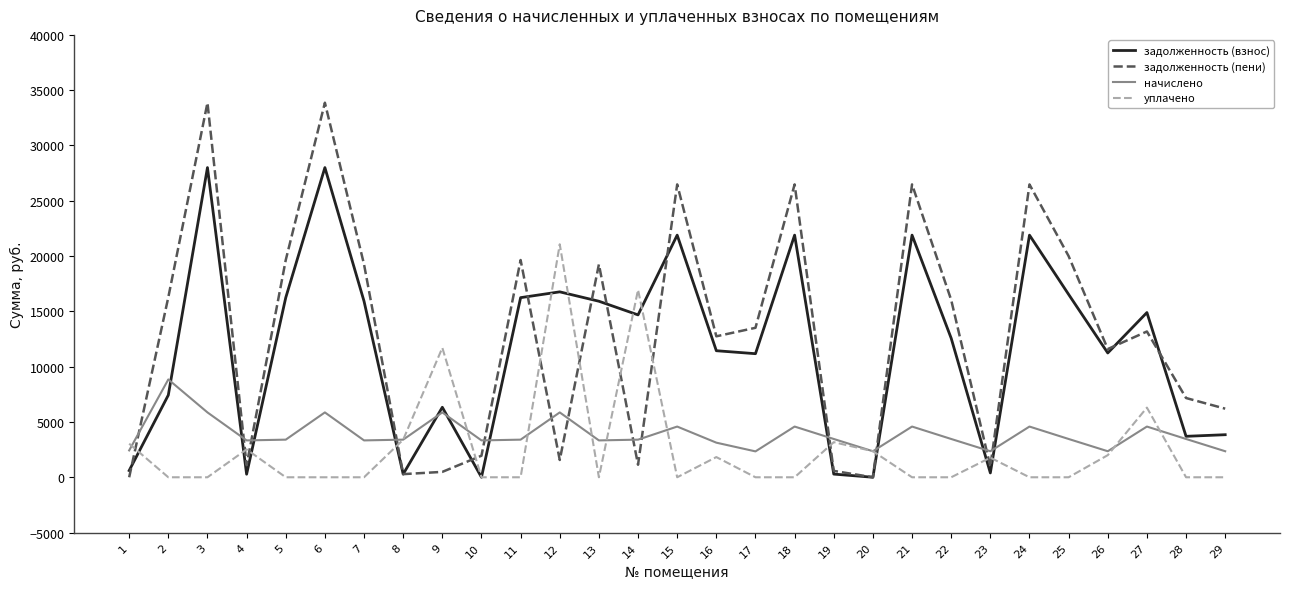

Which series changed the most between 17 and 23?

задолженность (пени)